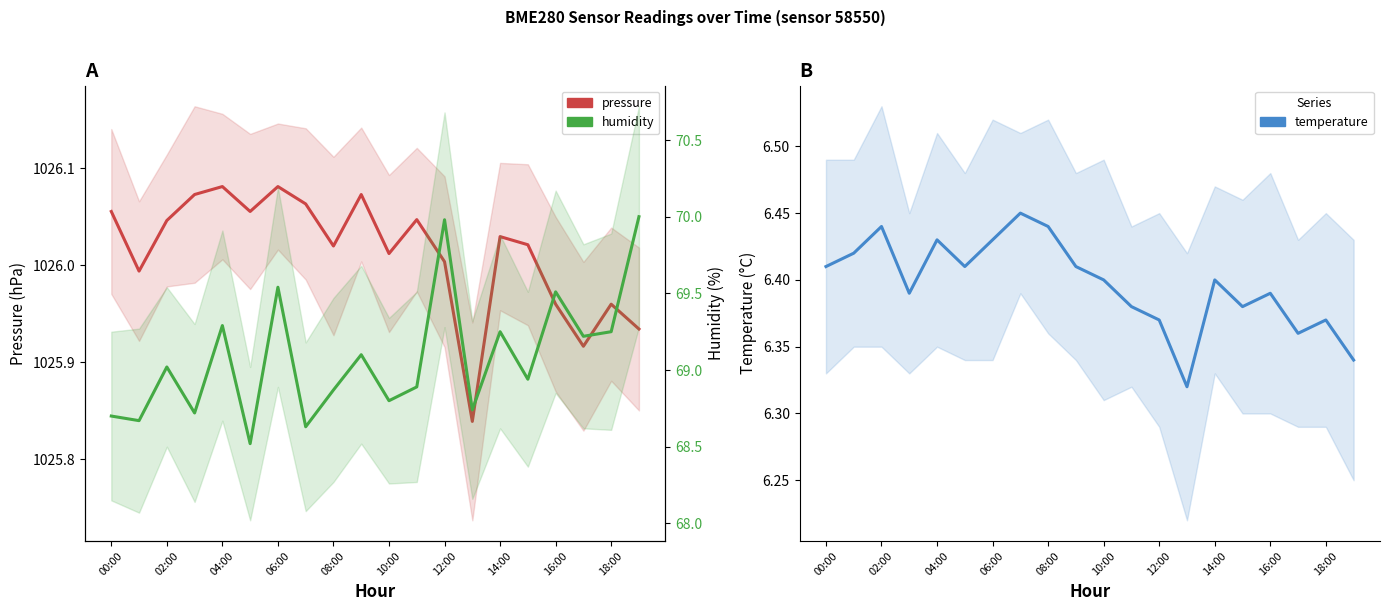

The temperature series shows 10.8 at 17. True or false?

False